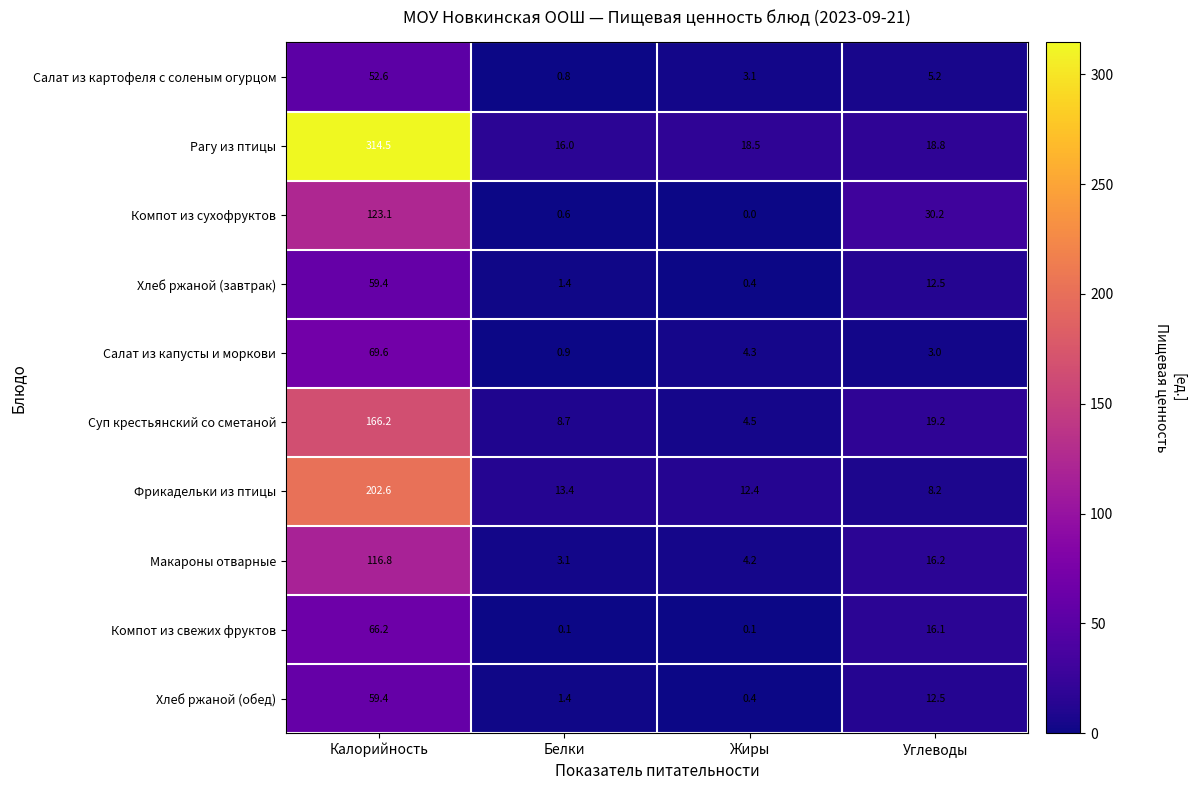

Which category has the highest value across all series?

Калорийность